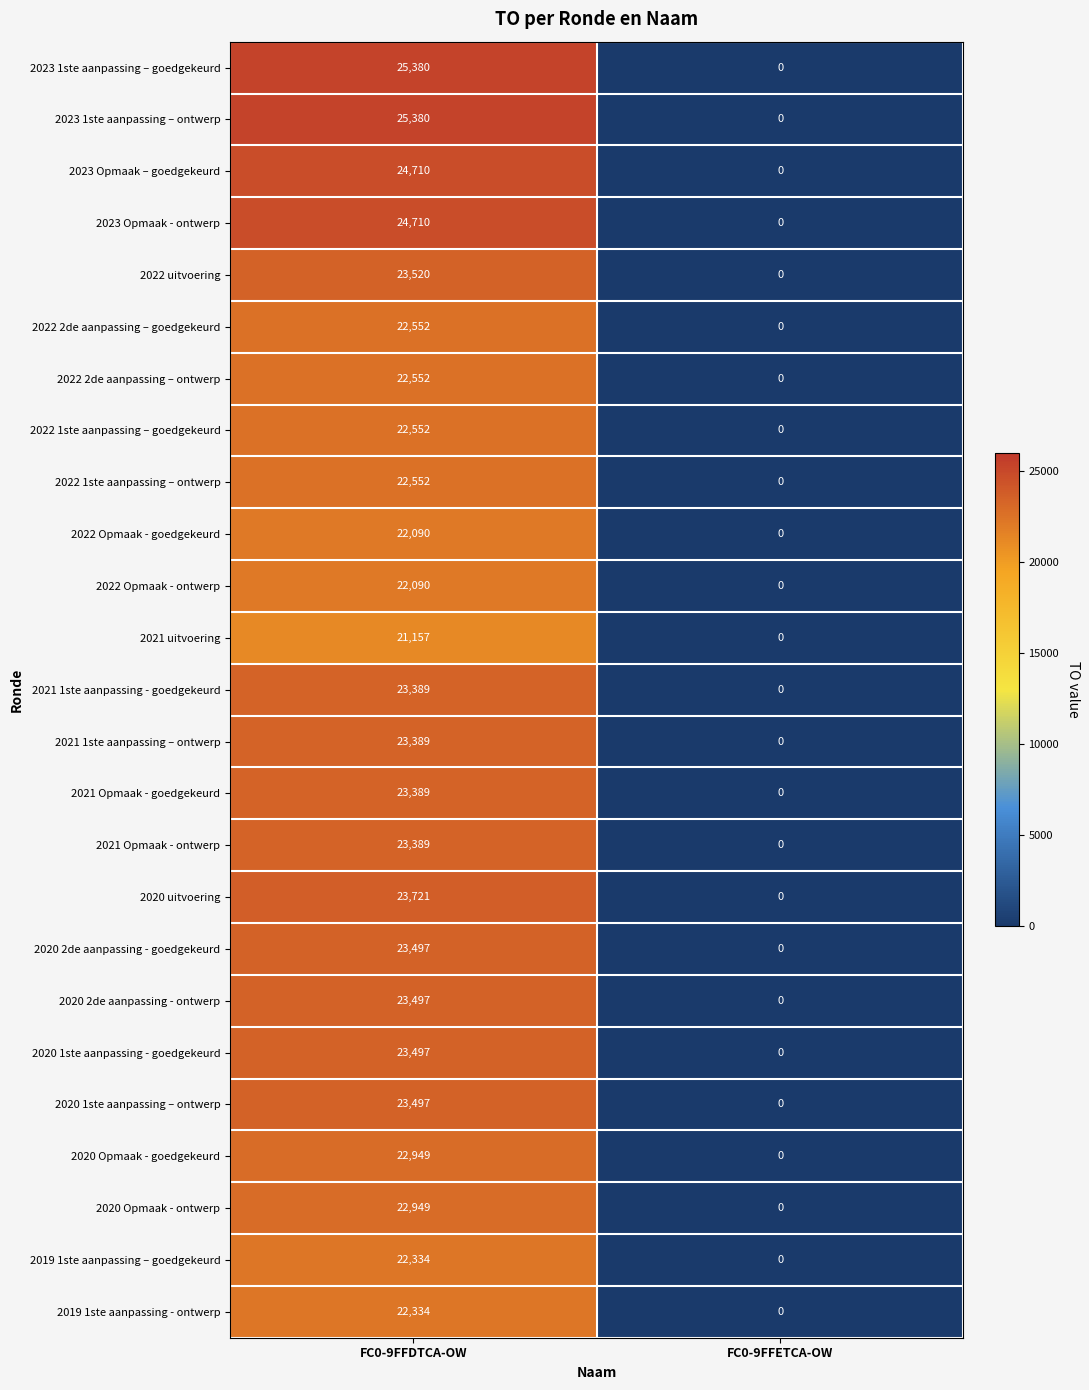

Which category has the lowest value in the 2023 Opmaak - ontwerp series?

FC0-9FFETCA-OW